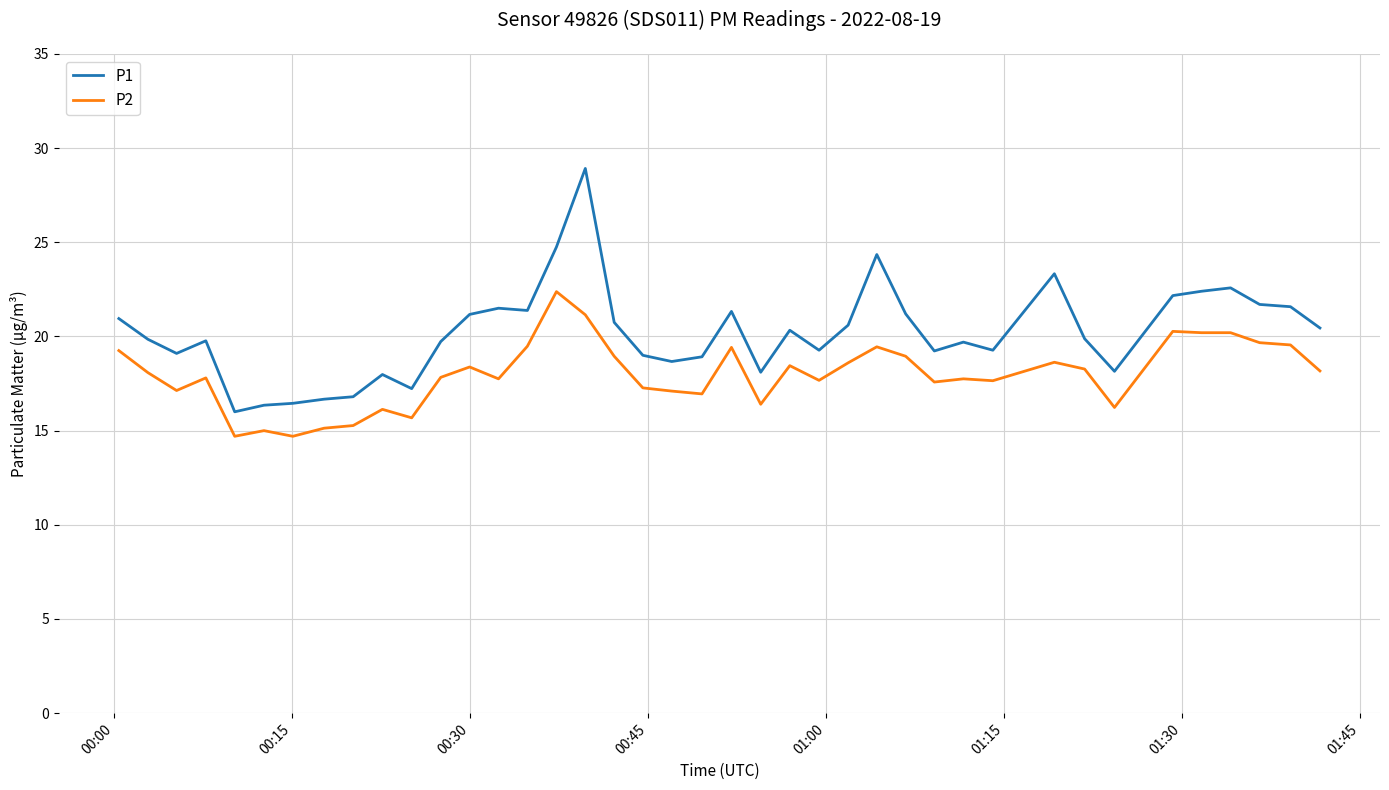

Rank the series by their average value, from highest to lowest.

P1, P2